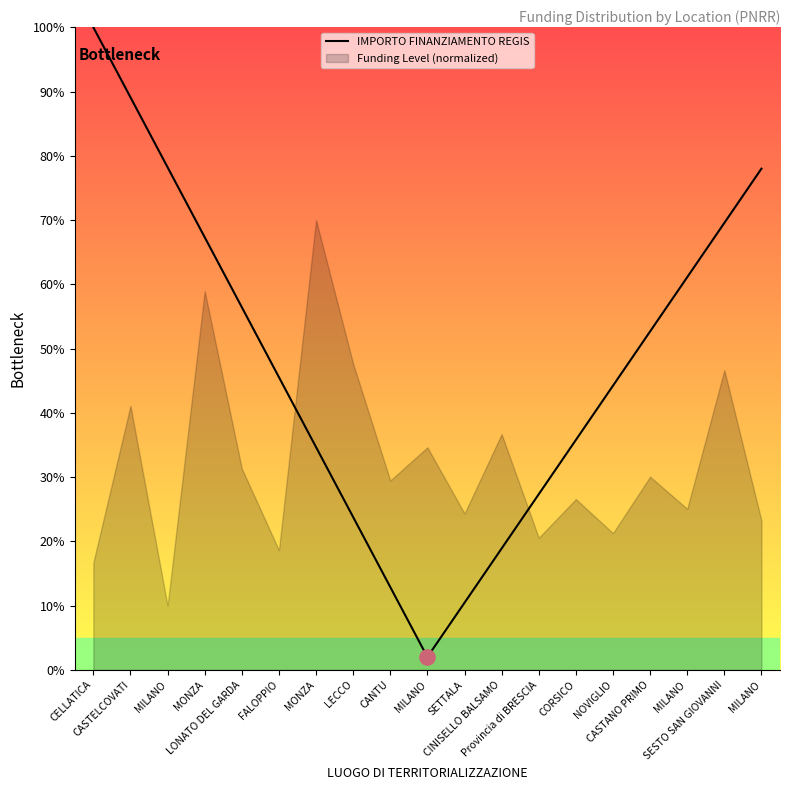

Approximately how many times larger is the value at FALOPPIO compared to MILANO?

0.6